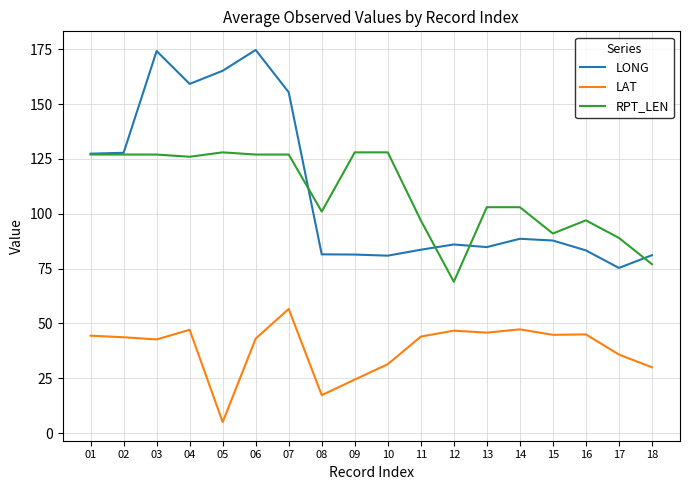

Read the RPT_LEN value at 13.

103.0